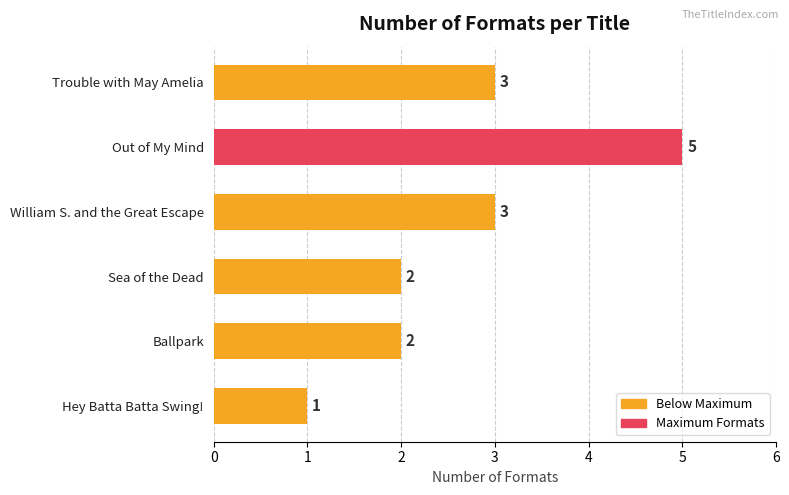

True or false: the data shows 3 at William S. and the Great Escape.

True